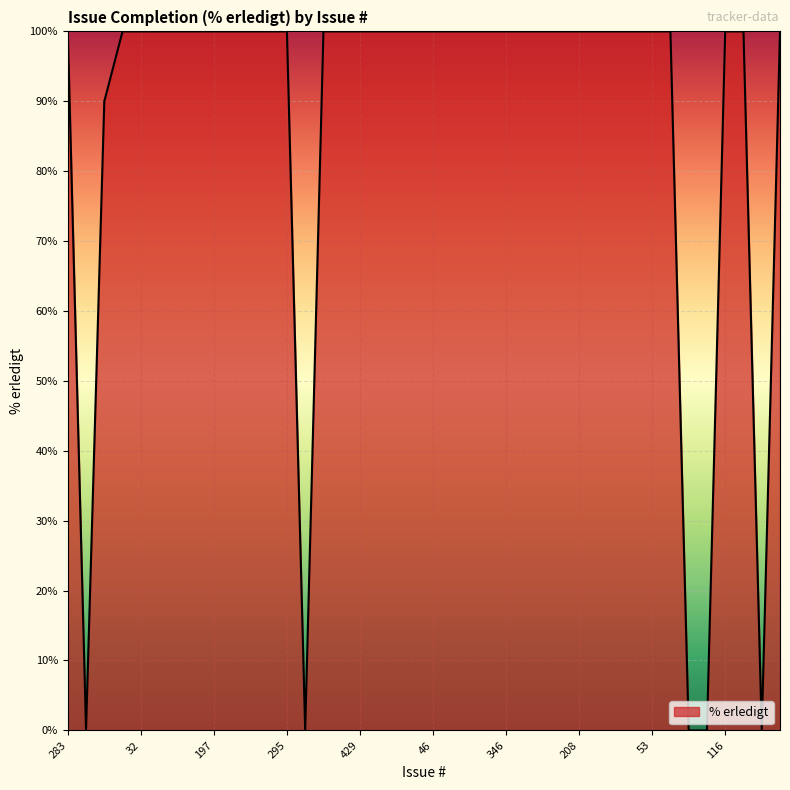

Count the number of data series in this chart.

1